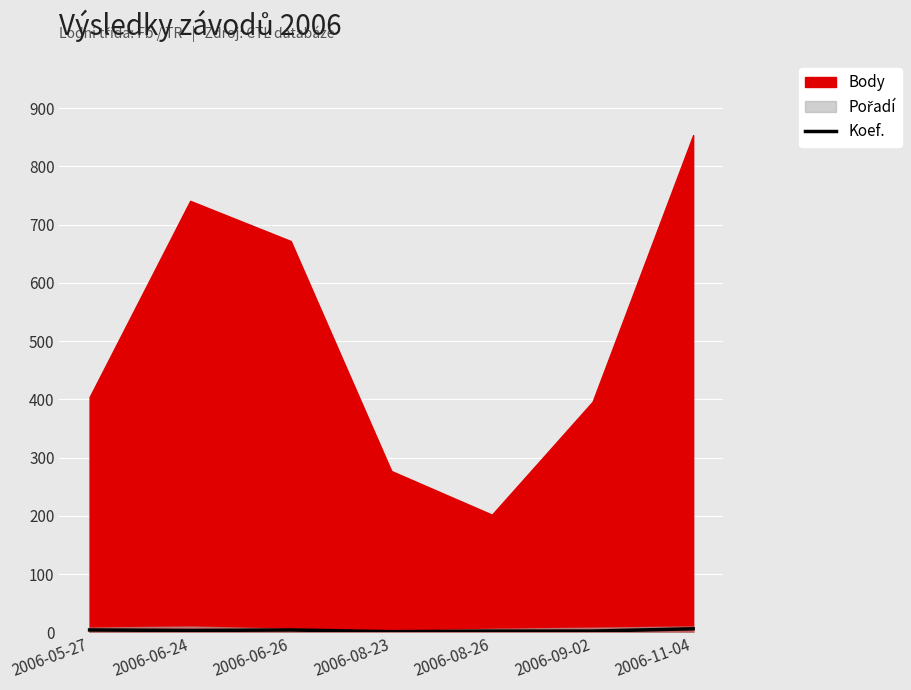

What is the sum of all values?

22